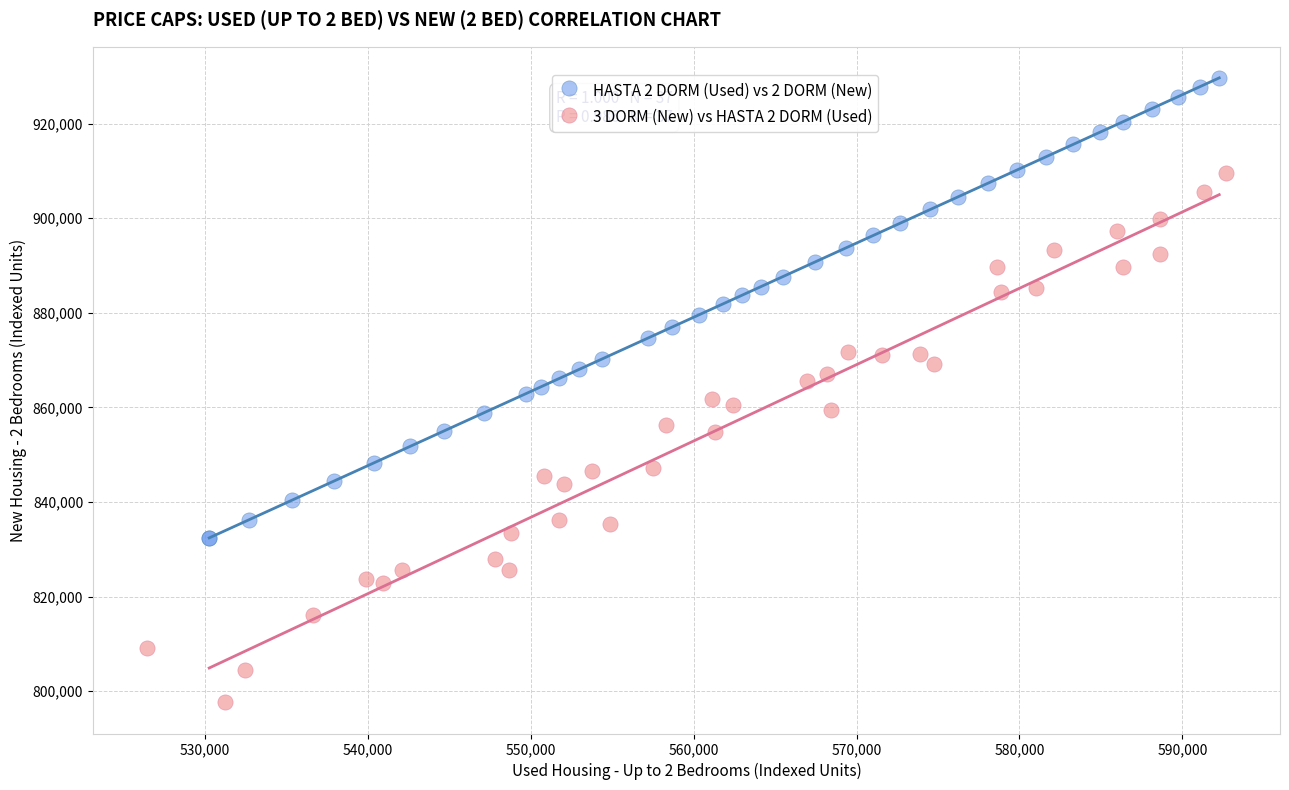

What are all the series names shown in the legend?

HASTA 2 DORM (Used) vs 2 DORM (New), 3 DORM (New) vs HASTA 2 DORM (Used)